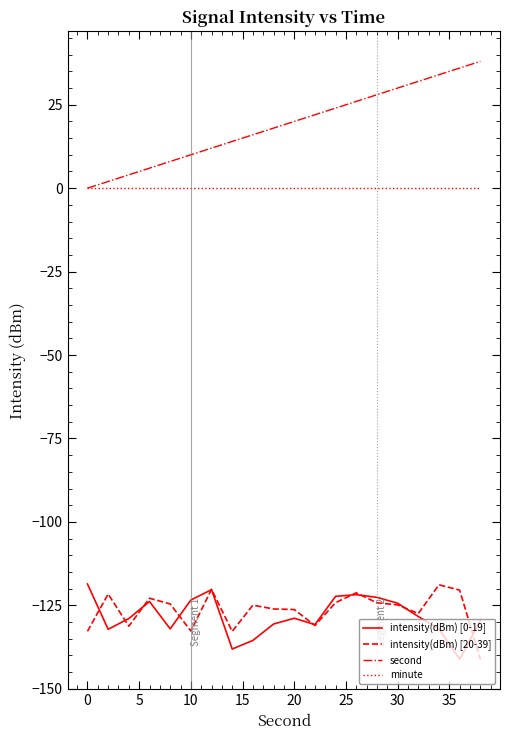

Which series has the largest total across all categories?

second